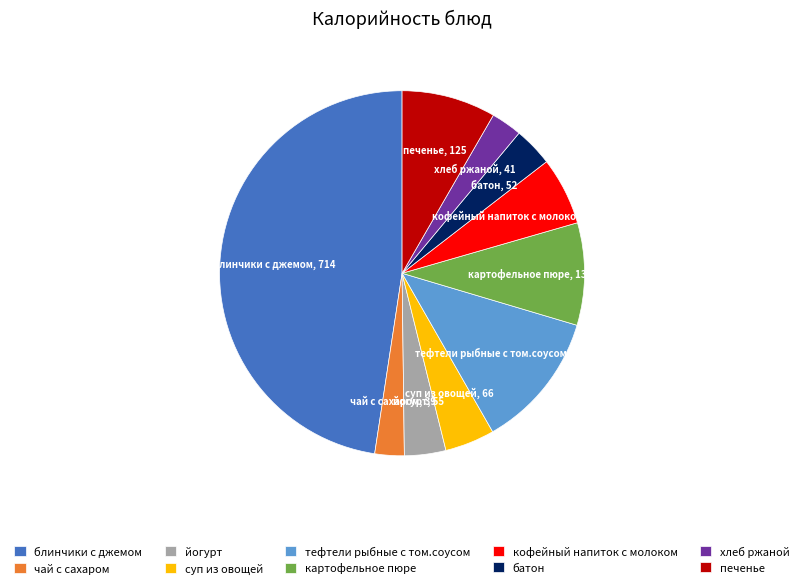

How many slices are in this pie chart?

10